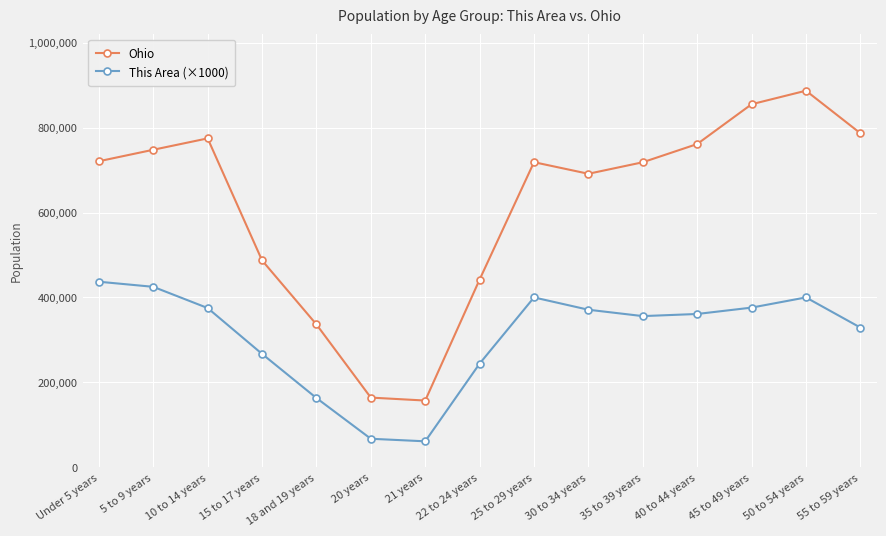

The value of Ohio at 5 to 9 years is 245476. True or false?

False